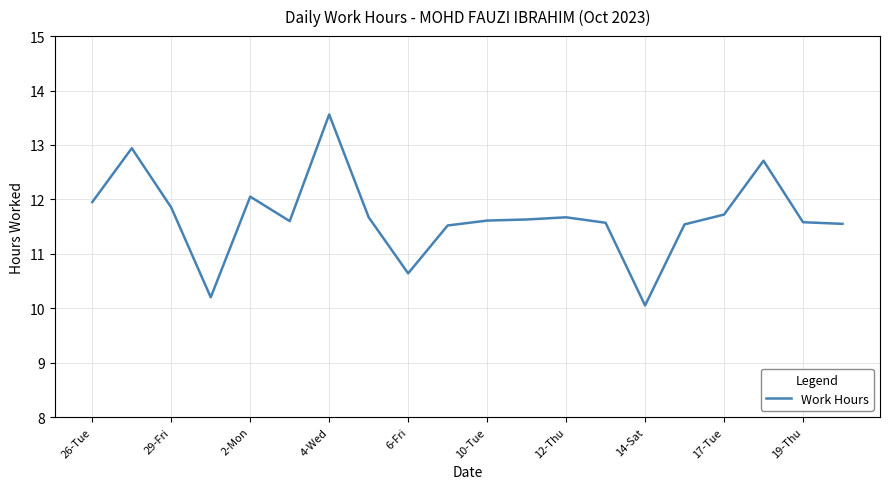

What is the greatest value displayed?

13.6